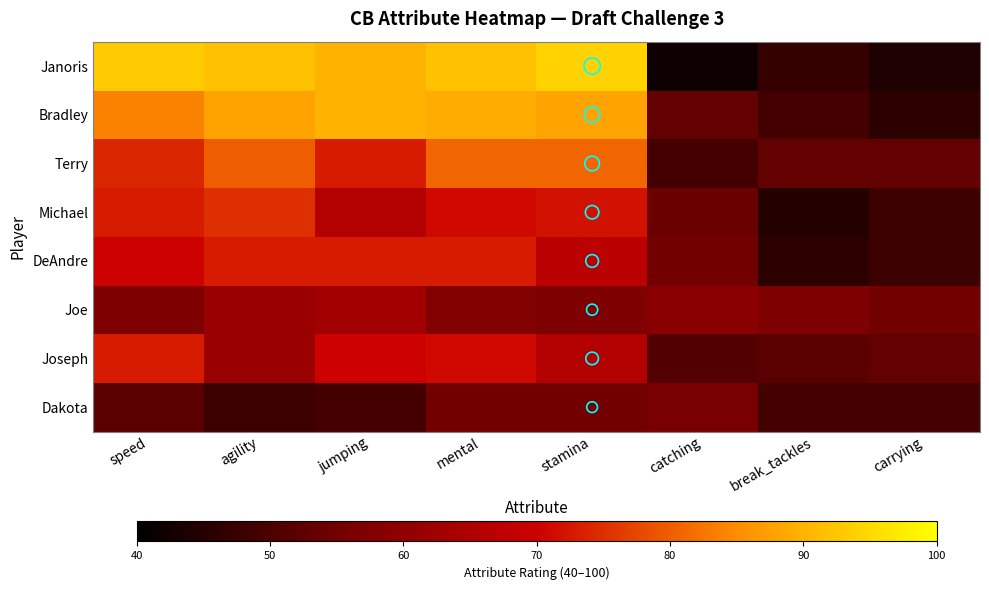

What is the smallest value displayed?

42